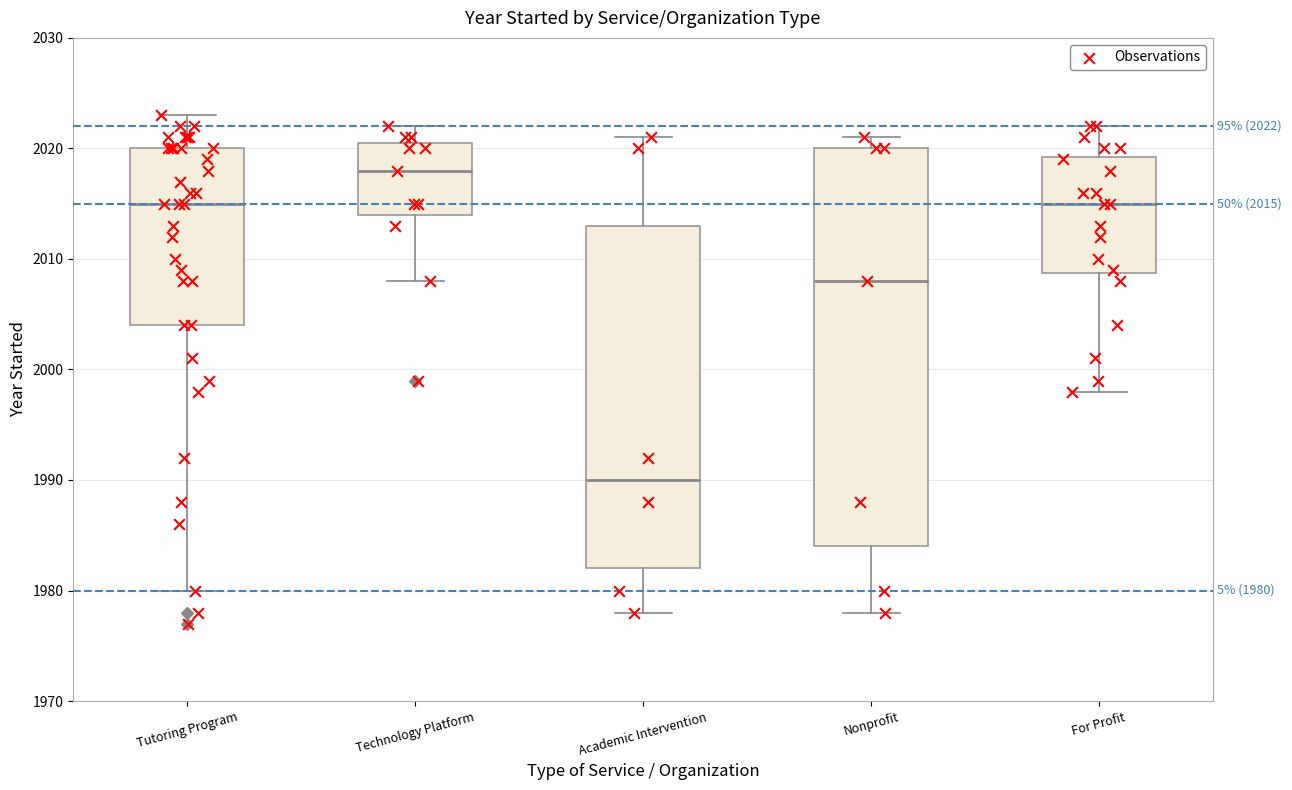

Which box is the tallest, from its lower edge to its upper edge?

Nonprofit